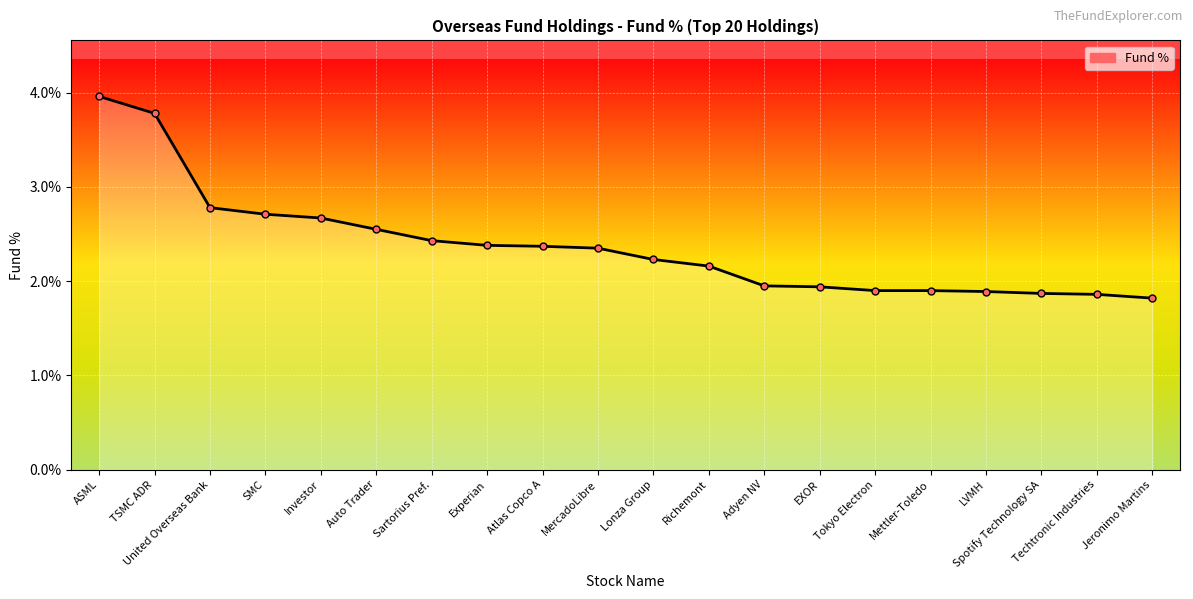

True or false: the data shows 1.9 at Adyen NV.

True